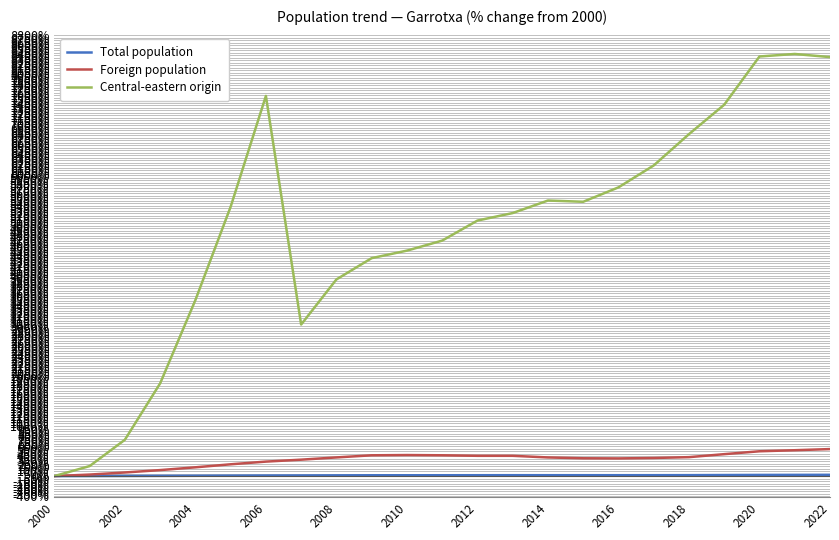

What is the maximum value shown in the chart?

8425.0